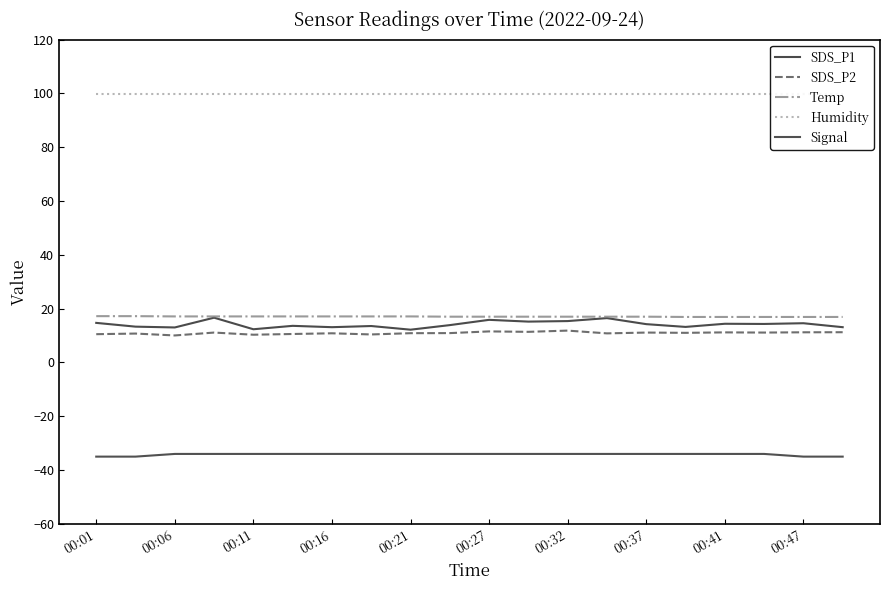

True or false: Humidity has a value of 148.4 at 15.

False